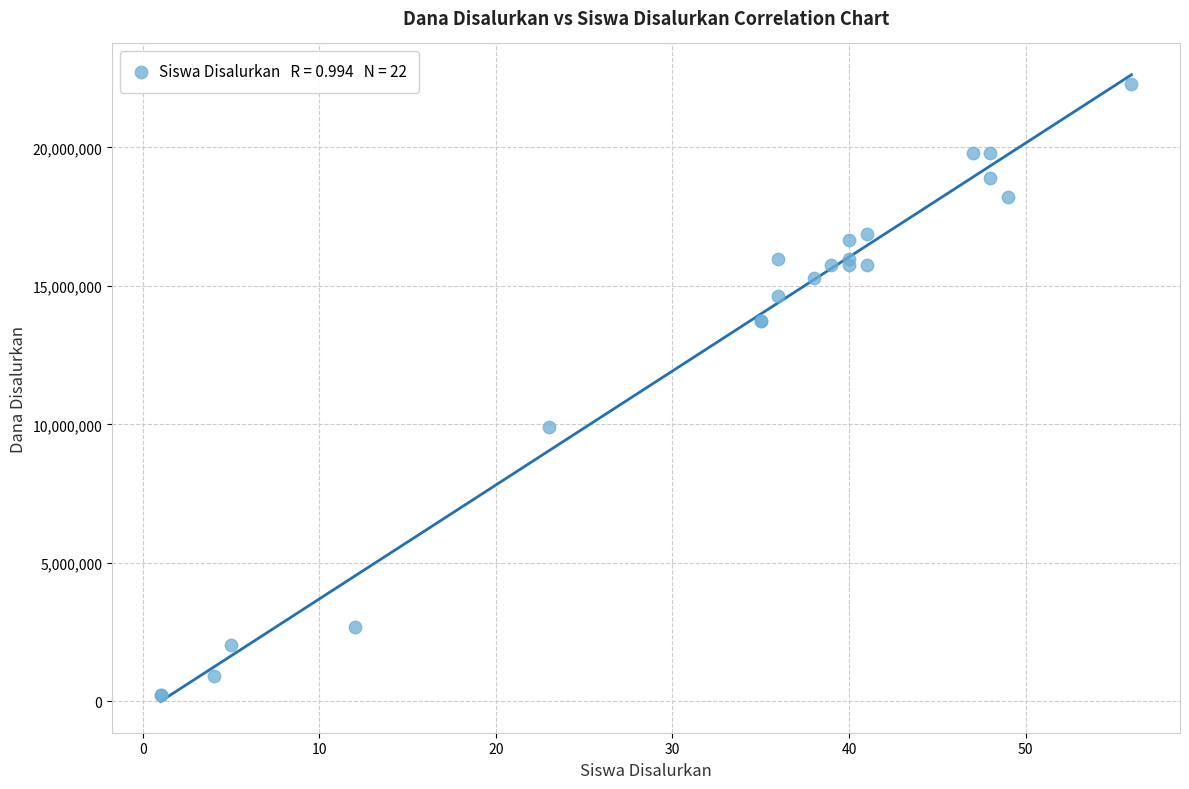

What Y value in the scatter plot is closest to 11250000?

9900000